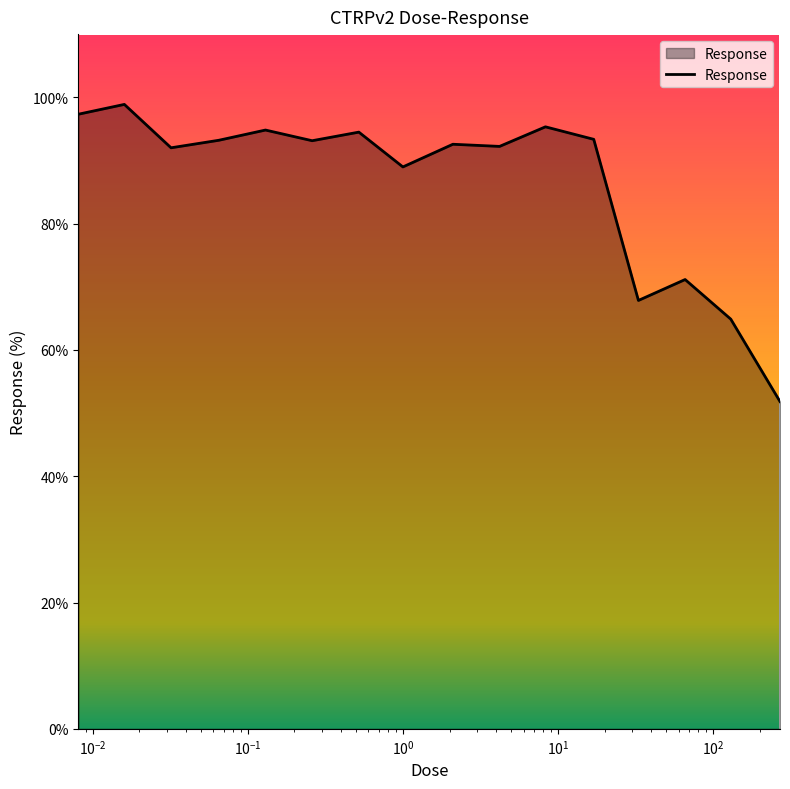

What is the greatest value displayed?

98.9